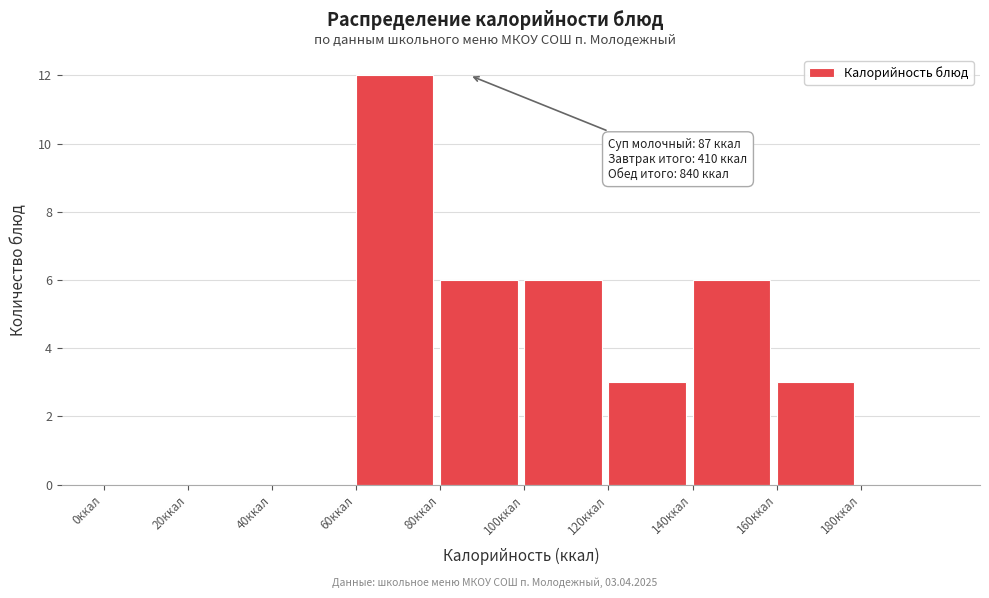

Over which range of the x-axis is the bar tallest?

60 to 80